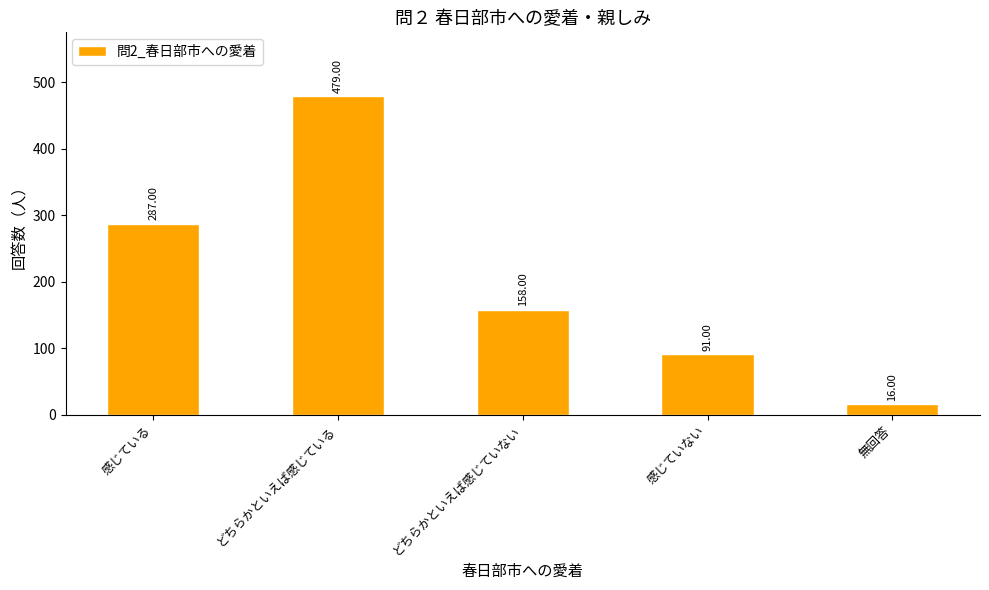

Is it true that the value at 感じていない is 91?

True